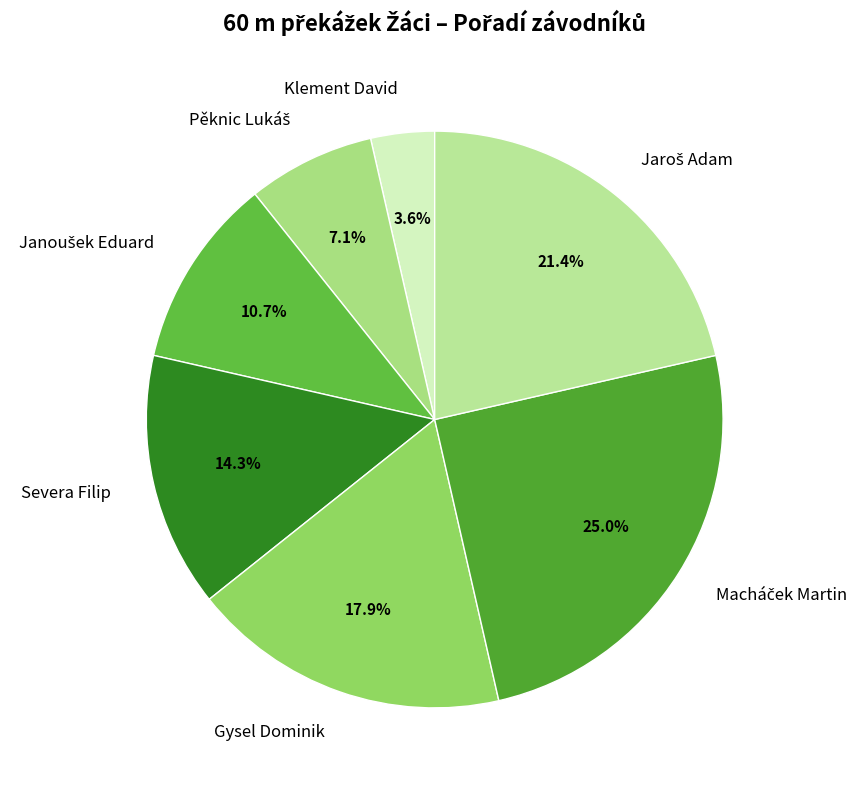

Which slice is the smallest?

Klement David